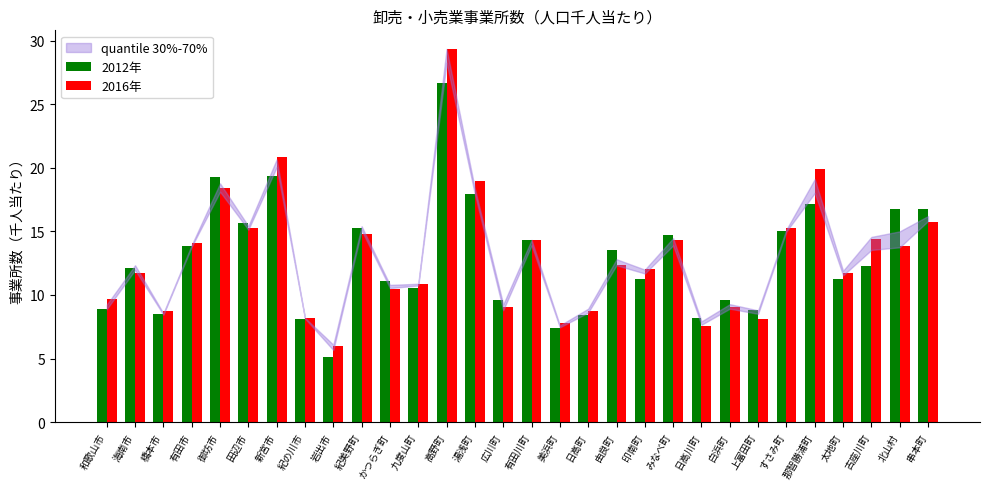

Rank the series by their maximum value, from highest to lowest.

2016年, 2012年